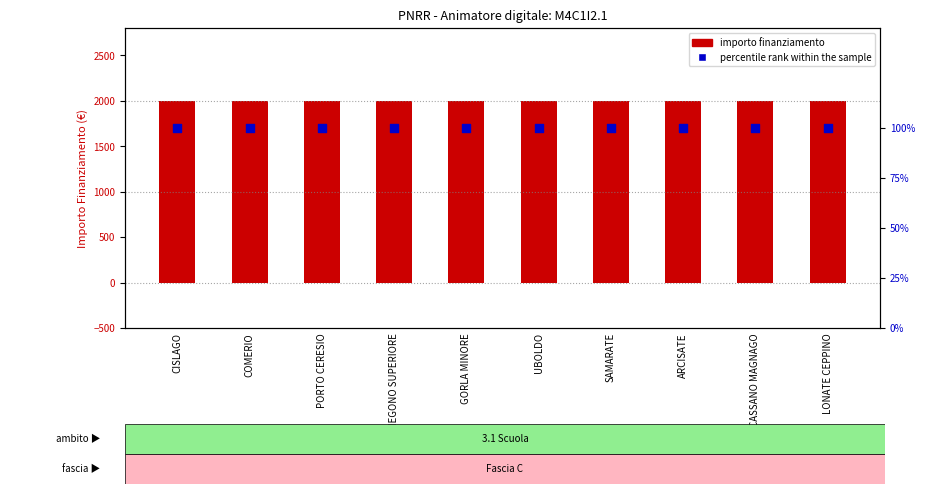

What is the total value across all series at VENEGONO SUPERIORE?

2100